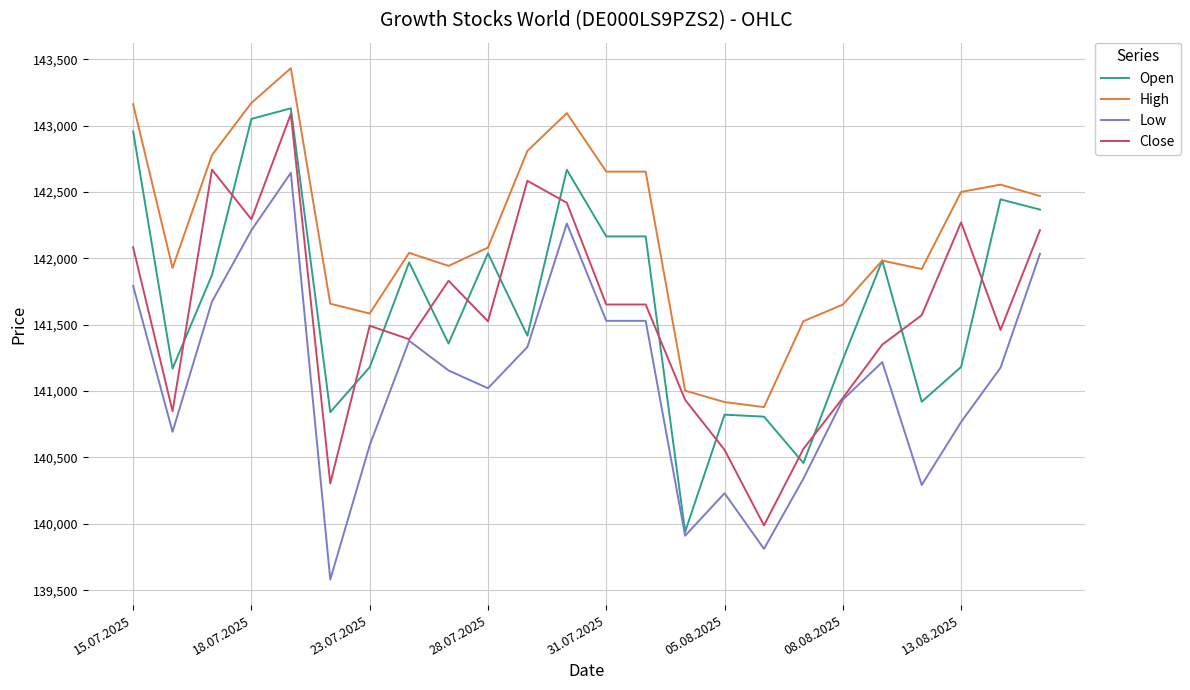

What is the minimum value shown in the chart?

139580